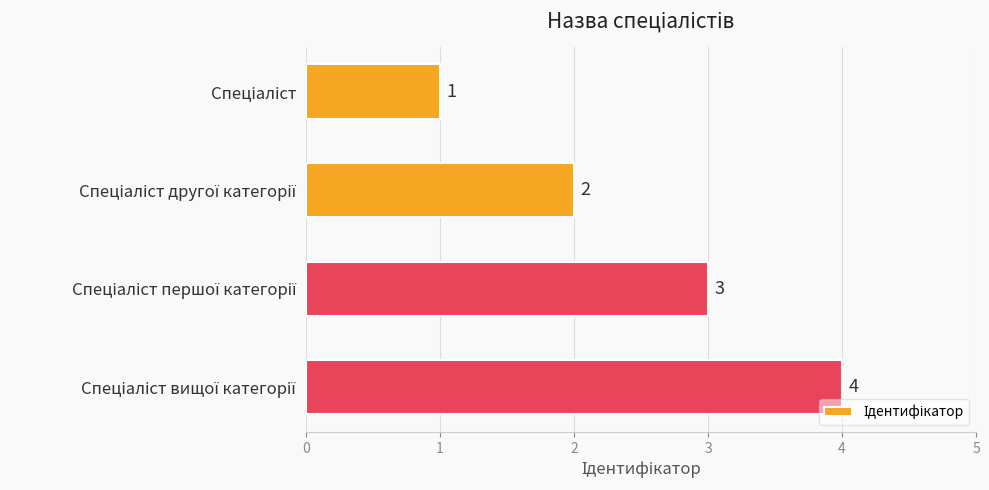

What is the difference between the maximum and minimum values?

3